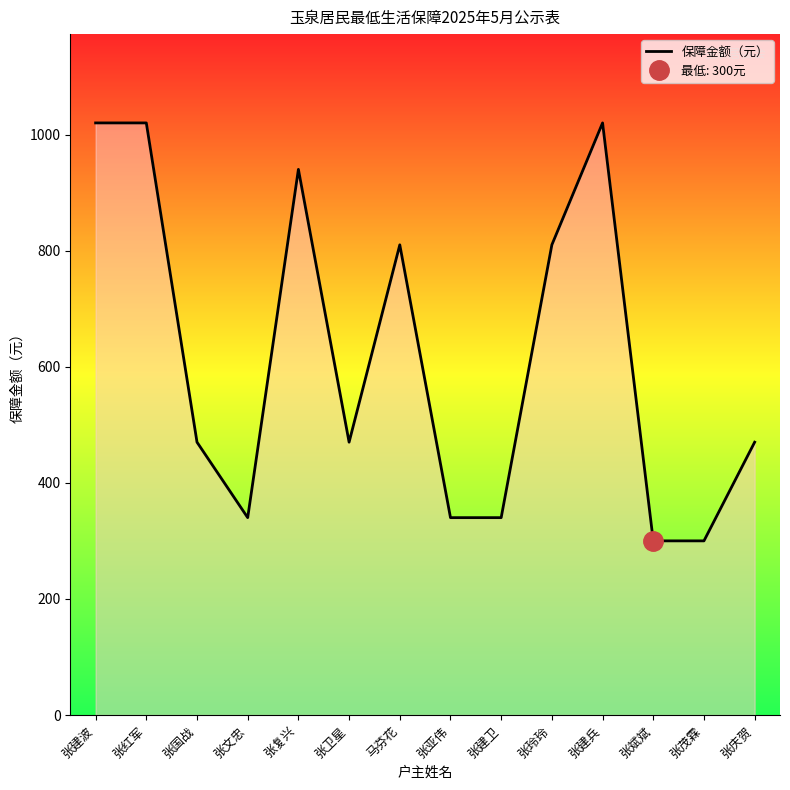

Which category has the highest value across all series?

张建波